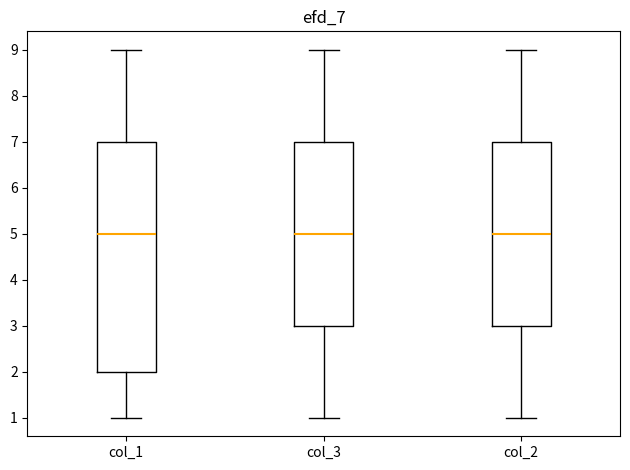

Reading left to right, read every box against the y-axis: the position of its median line, the range the box covers, and the ends of its whiskers. The values are not printed on the chart, so give them approximately, as read against the axis.

col_1: median 5, box 2 to 7, whiskers 1 to 9
col_3: median 5, box 3 to 7, whiskers 1 to 9
col_2: median 5, box 3 to 7, whiskers 1 to 9